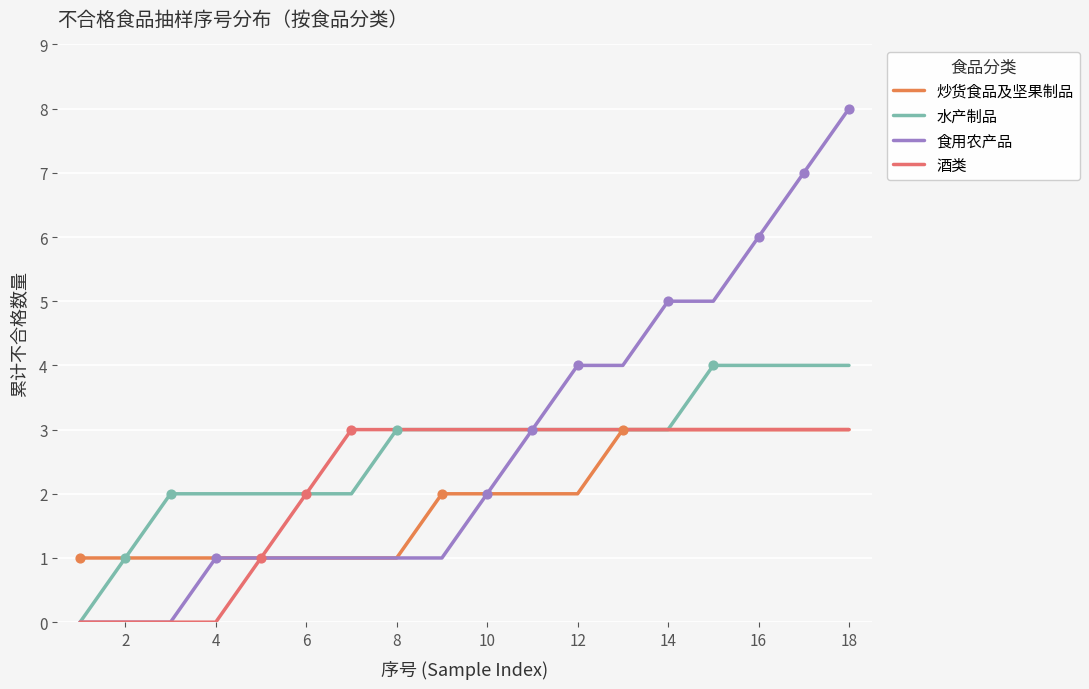

At which category is the sum across all series the highest?

18